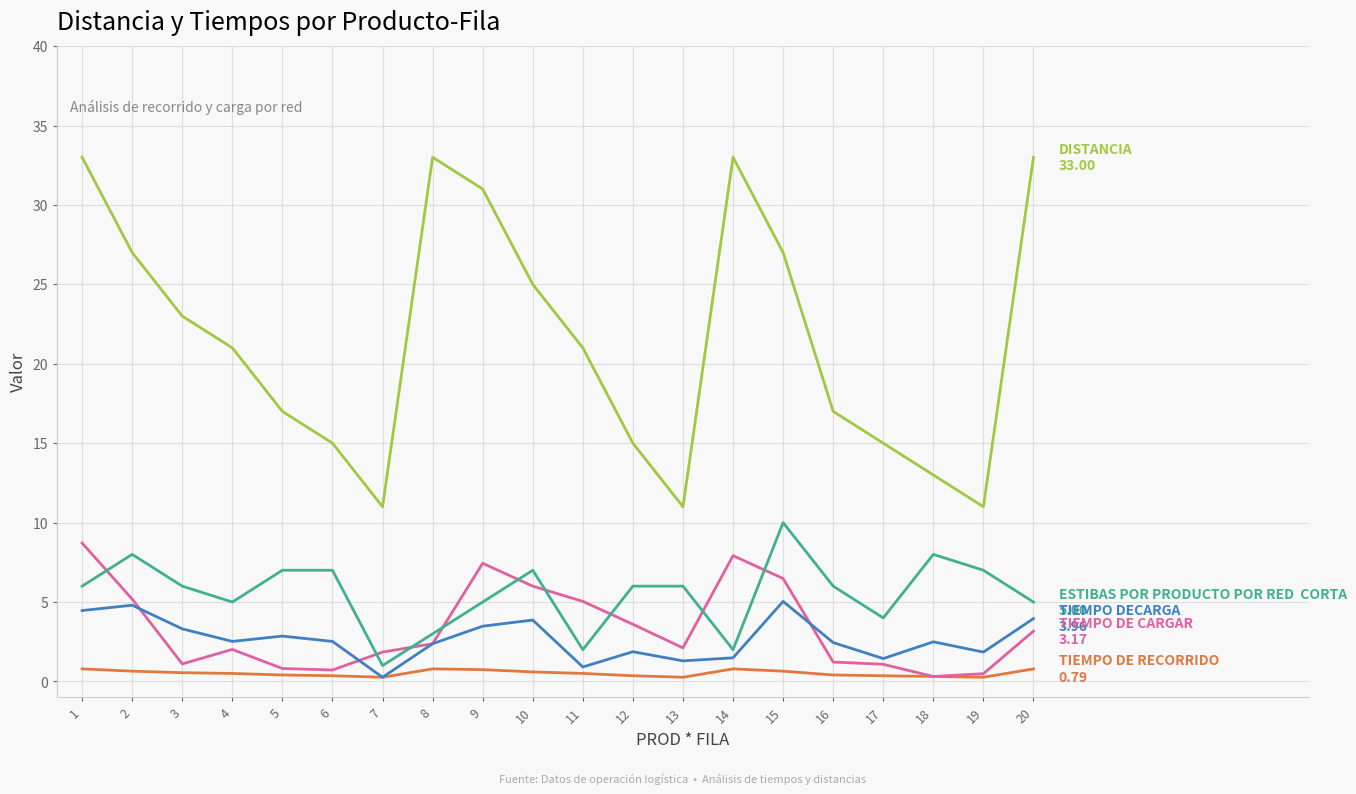

What is the greatest value displayed?

33.0